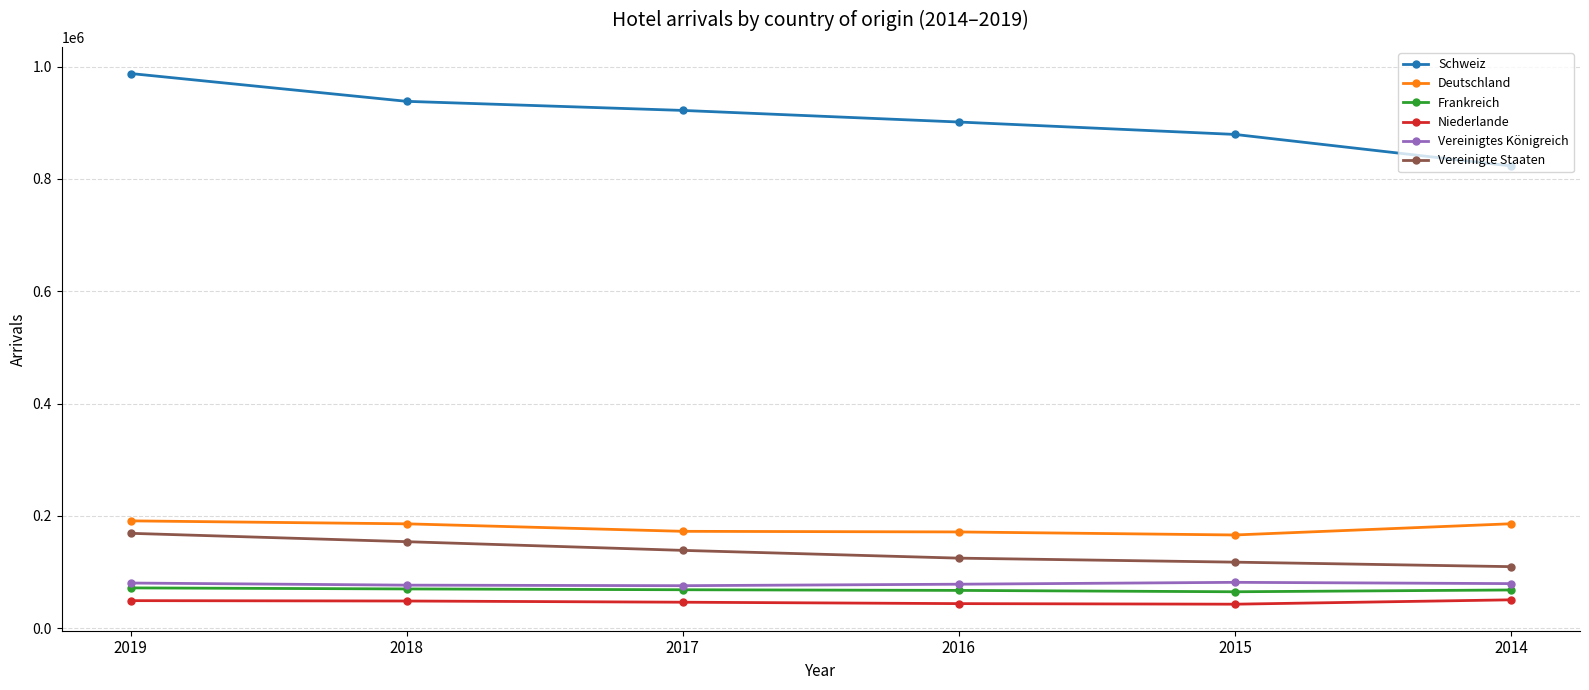

What is the value of the Vereinigtes Königreich point at the 2nd from the left?

76694